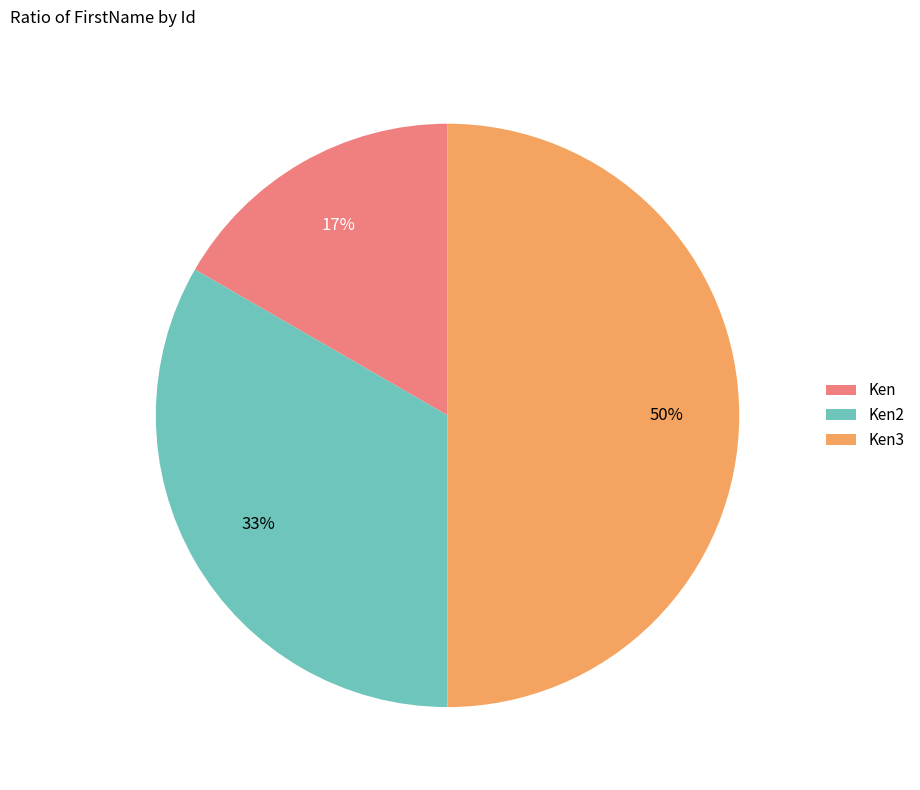

Is Ken the majority of the pie?

No